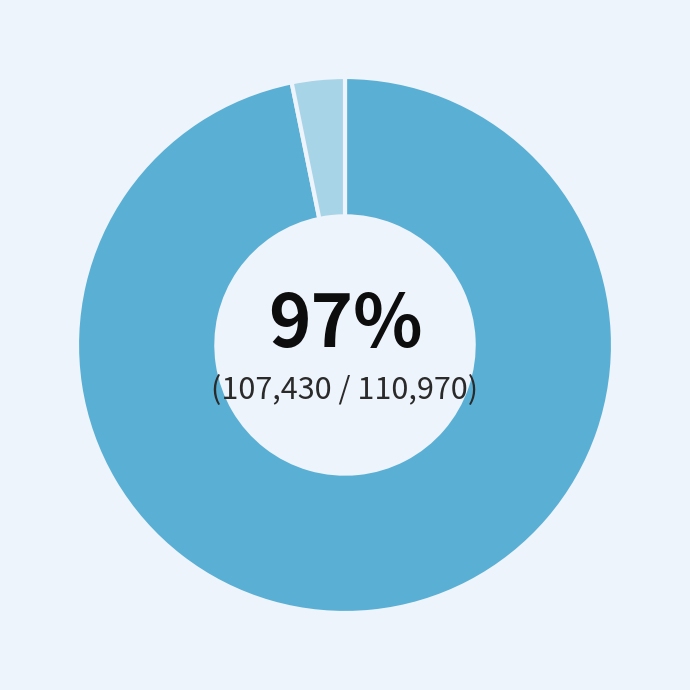

Is there any slice that represents more than half of the pie?

Yes